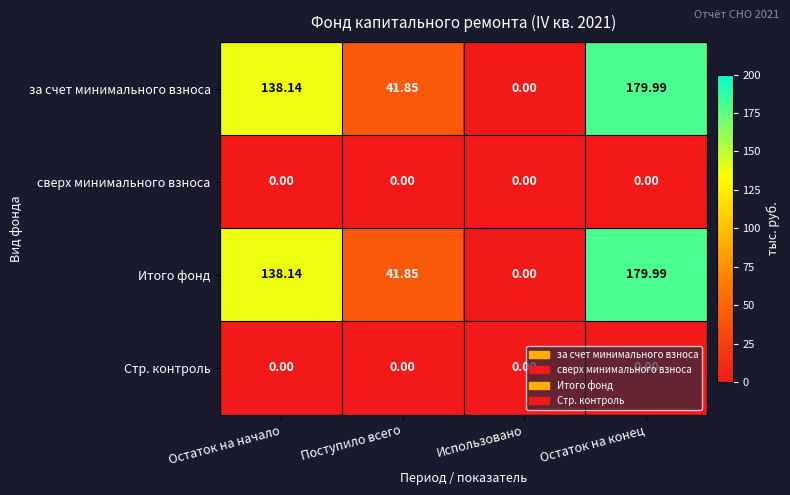

List the labels in order of Итого фонд value, smallest first.

Использовано, Поступило всего, Остаток на начало, Остаток на конец